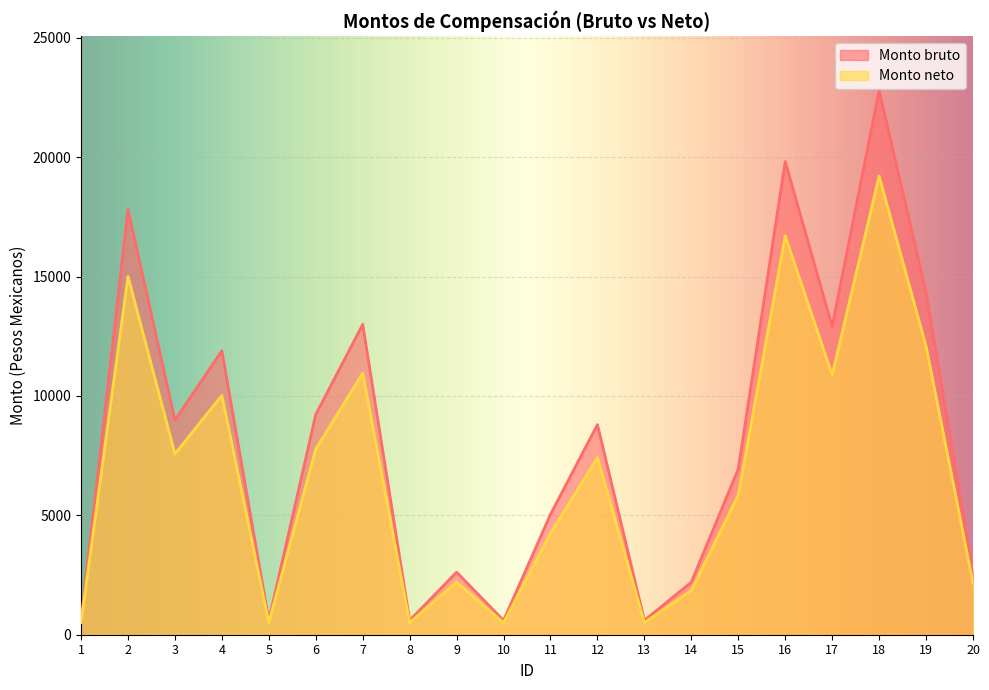

Which series has the largest range (max minus min)?

Monto bruto